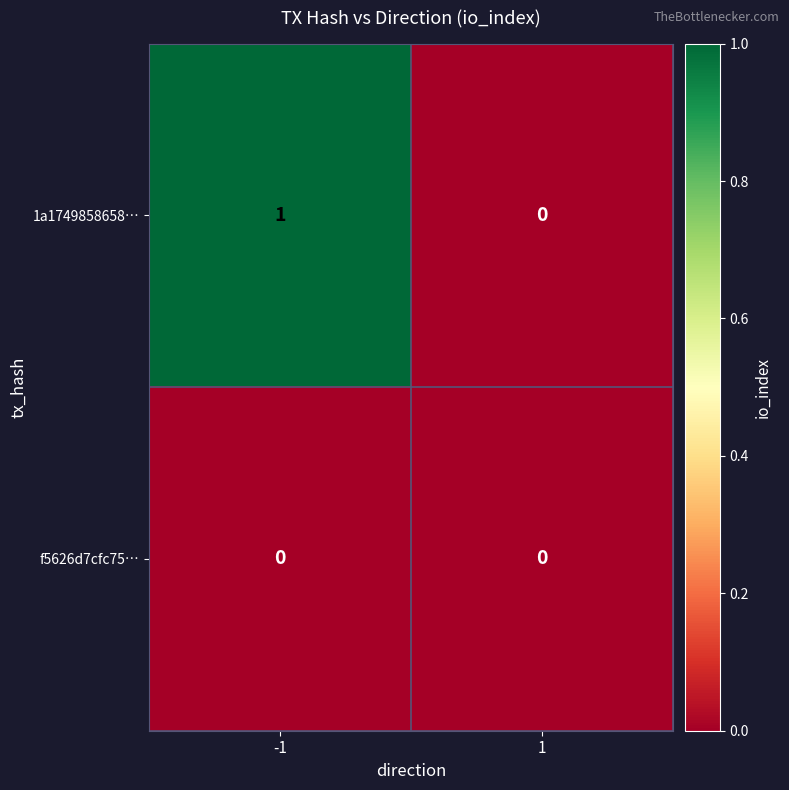

Reading left to right, transcribe all the data shown in this chart.

1a1749858658…: -1=1	1=0
f5626d7cfc75…: -1=0	1=0